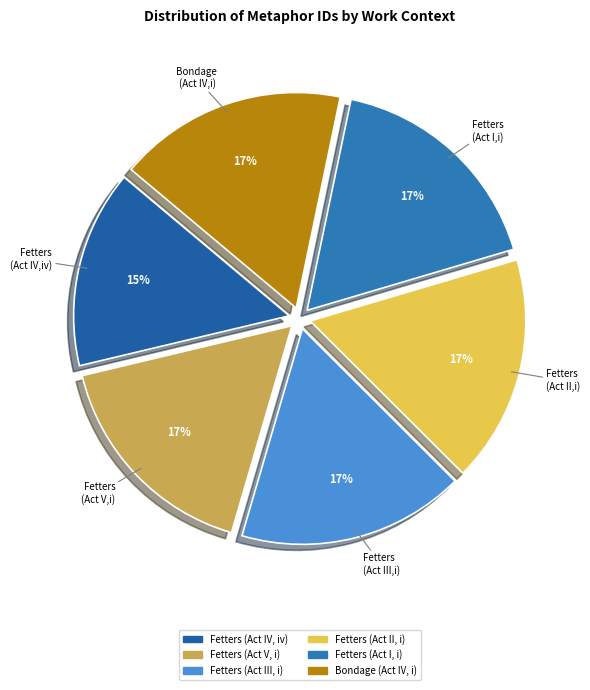

To the nearest percent, what is the difference between the Fetters (Act II,i) and Fetters (Act IV,iv) slice percentages?

2%